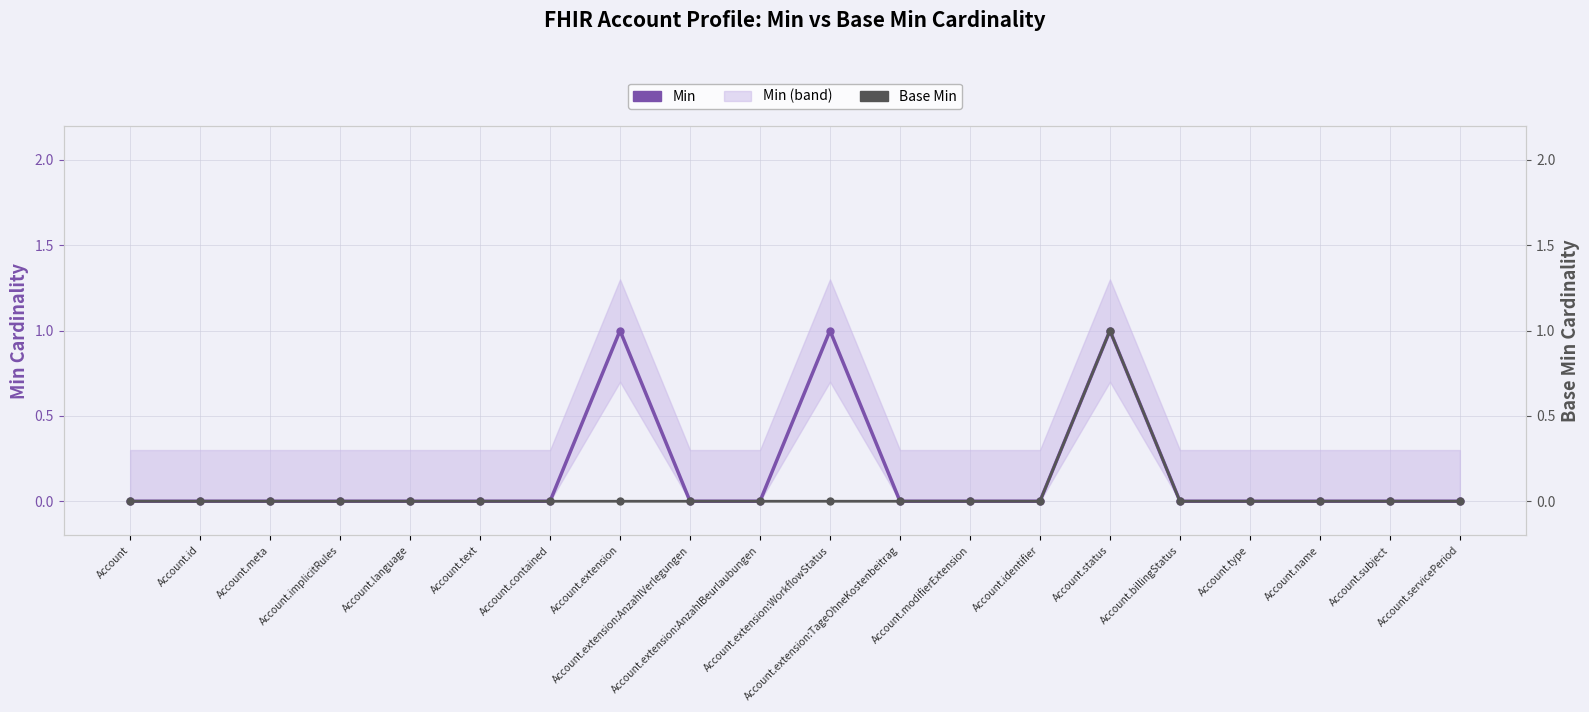

How many positive values does the Min series have?

3